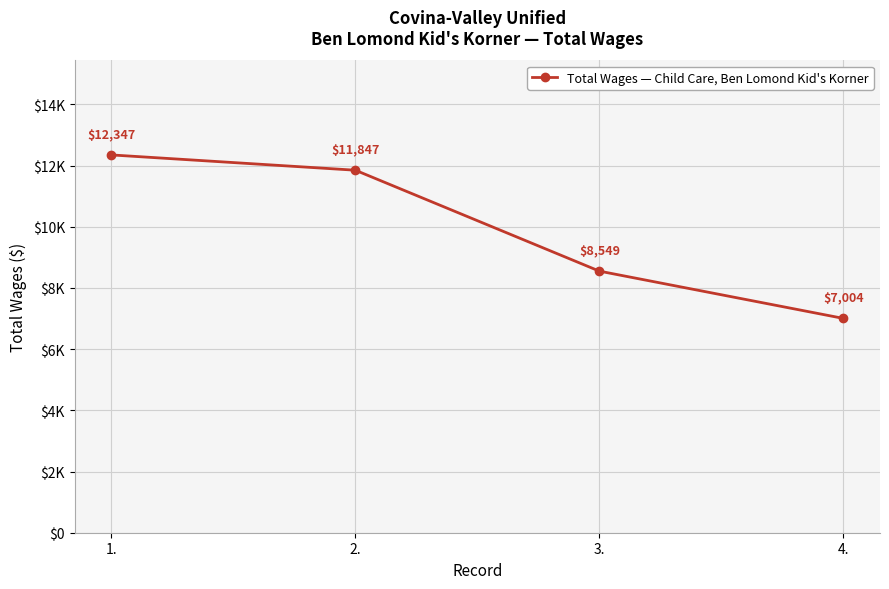

What is the maximum value shown in the chart?

12347